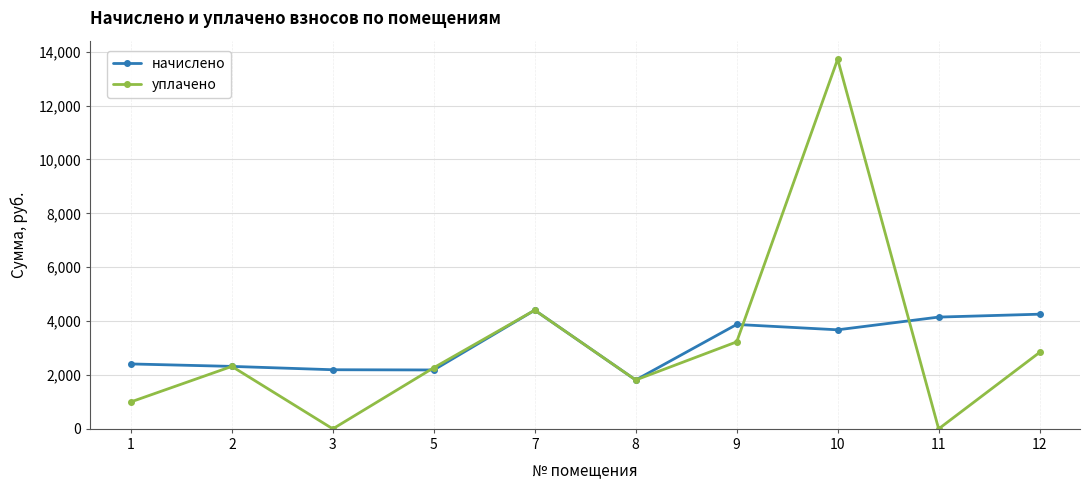

How many values in the уплачено series exceed 2318?

5